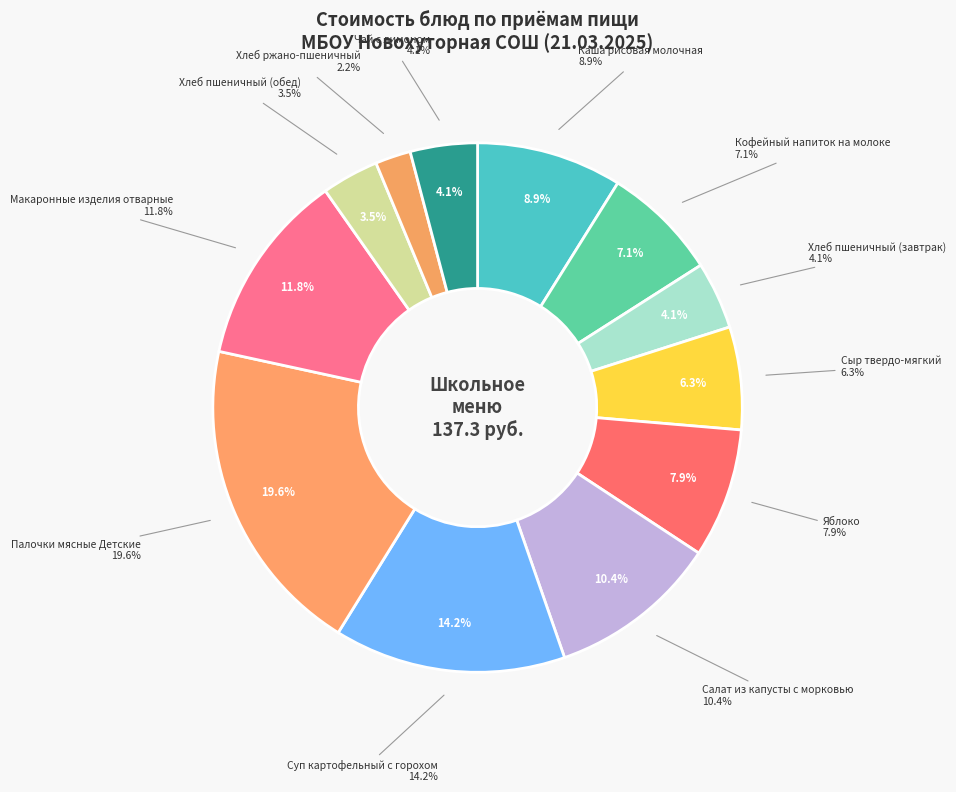

What is the ratio of the value at Яблоко to the value at Хлеб пшеничный (обед)?

2.3